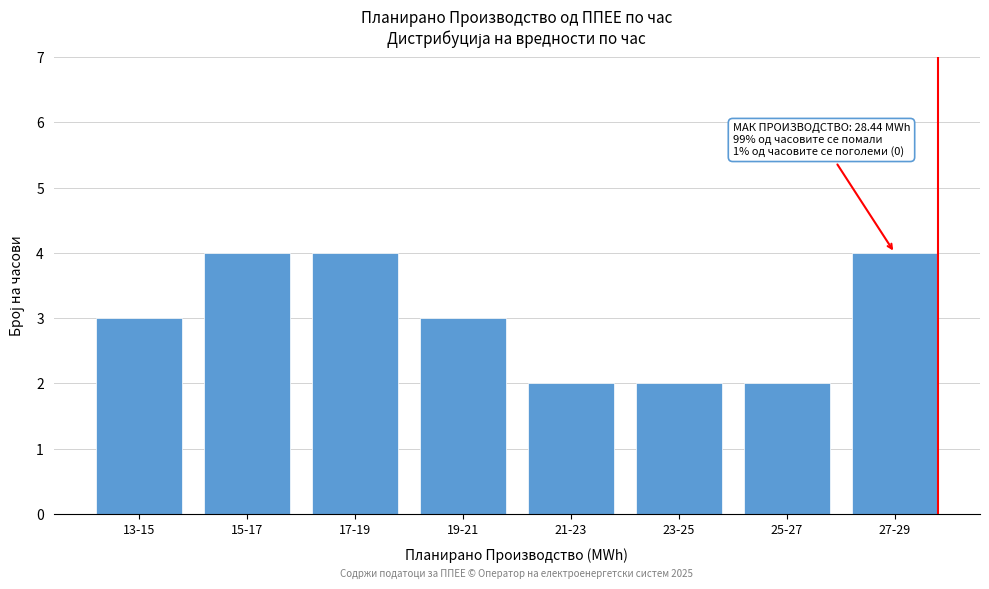

Reading left to right, what are all the values shown in this chart?

3	4	4	3	2	2	2	4